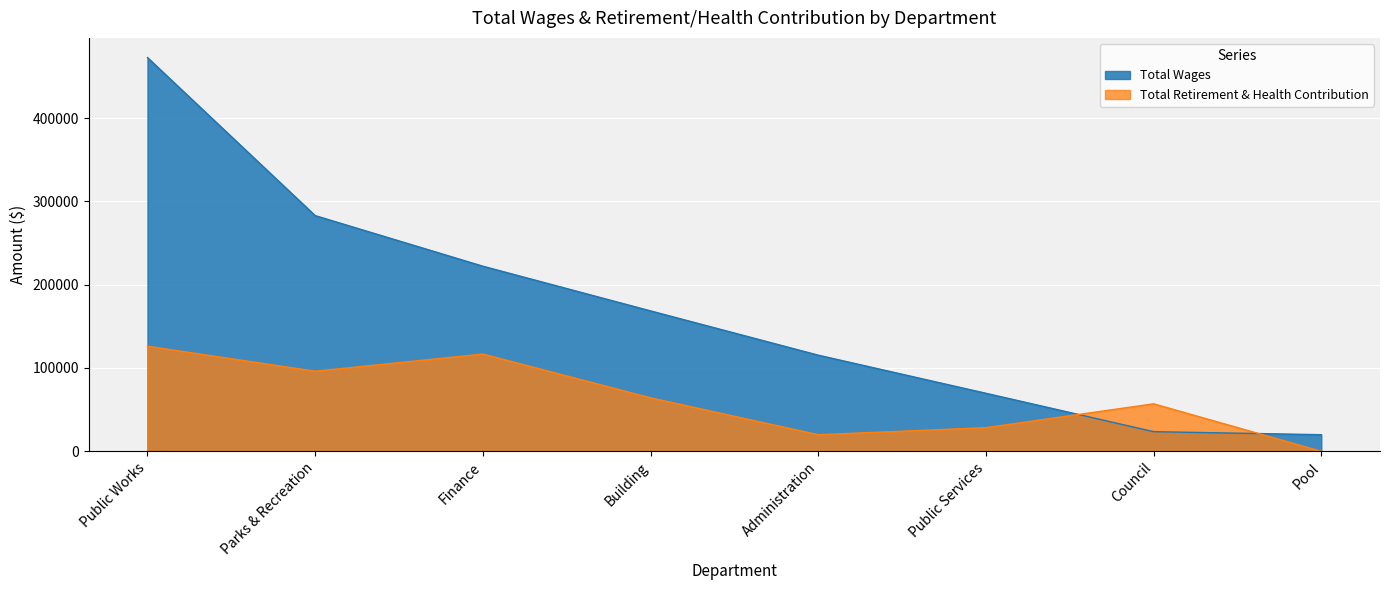

What position from the right is Finance?

6